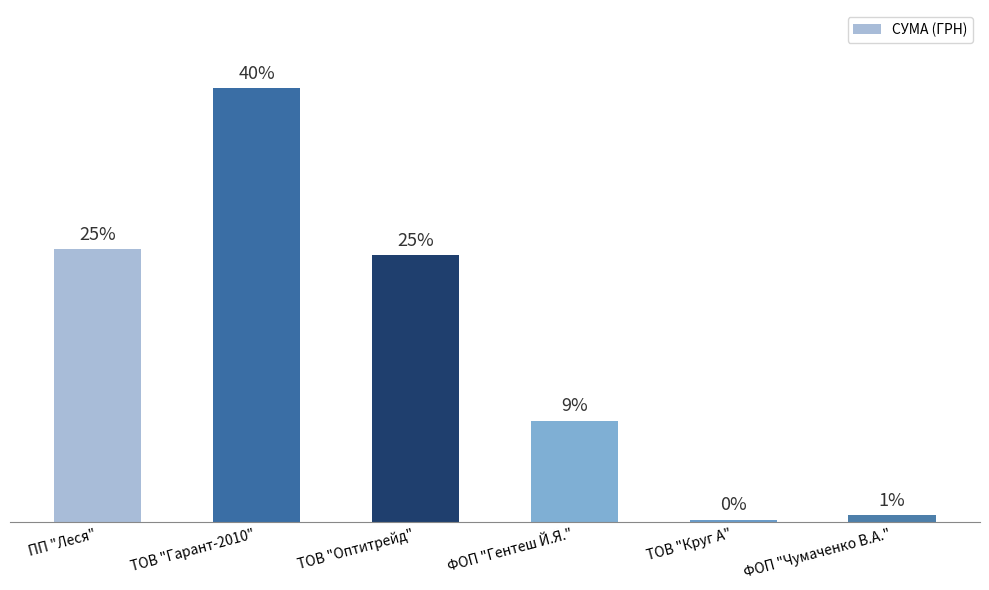

What is the change in value from ТОВ "Оптитрейд" to ФОП "Гентеш Й.Я."?

-59491.5